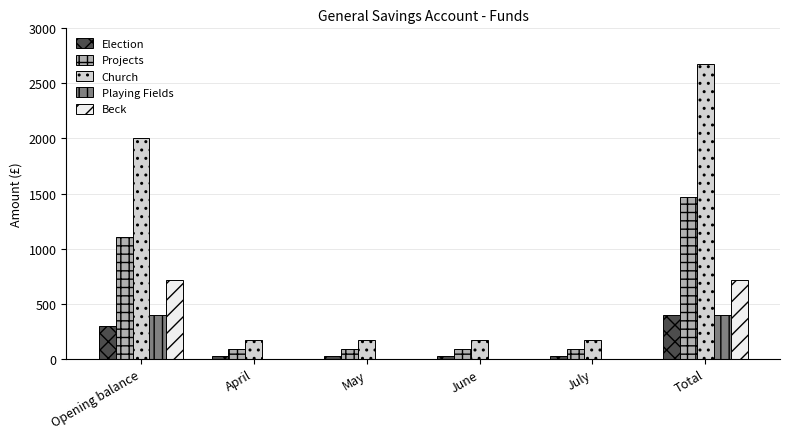

Between Opening balance and Total, which series saw the biggest shift?

Church